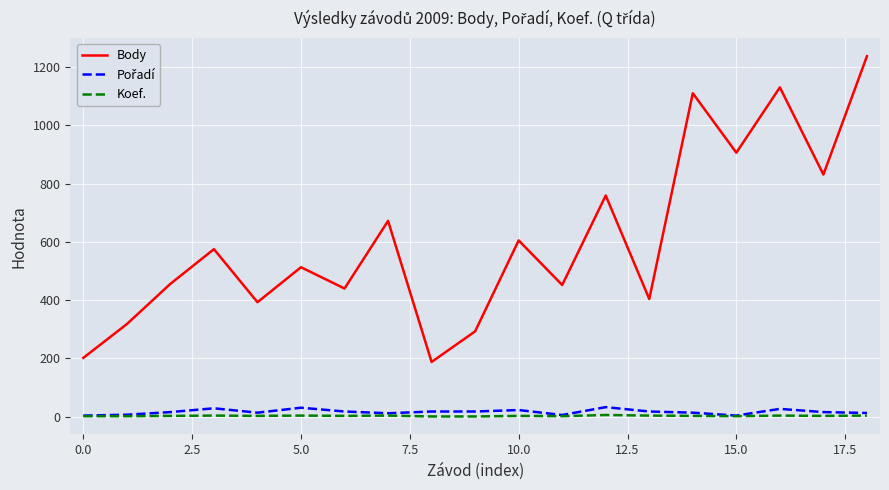

Which series has the largest total across all categories?

Body